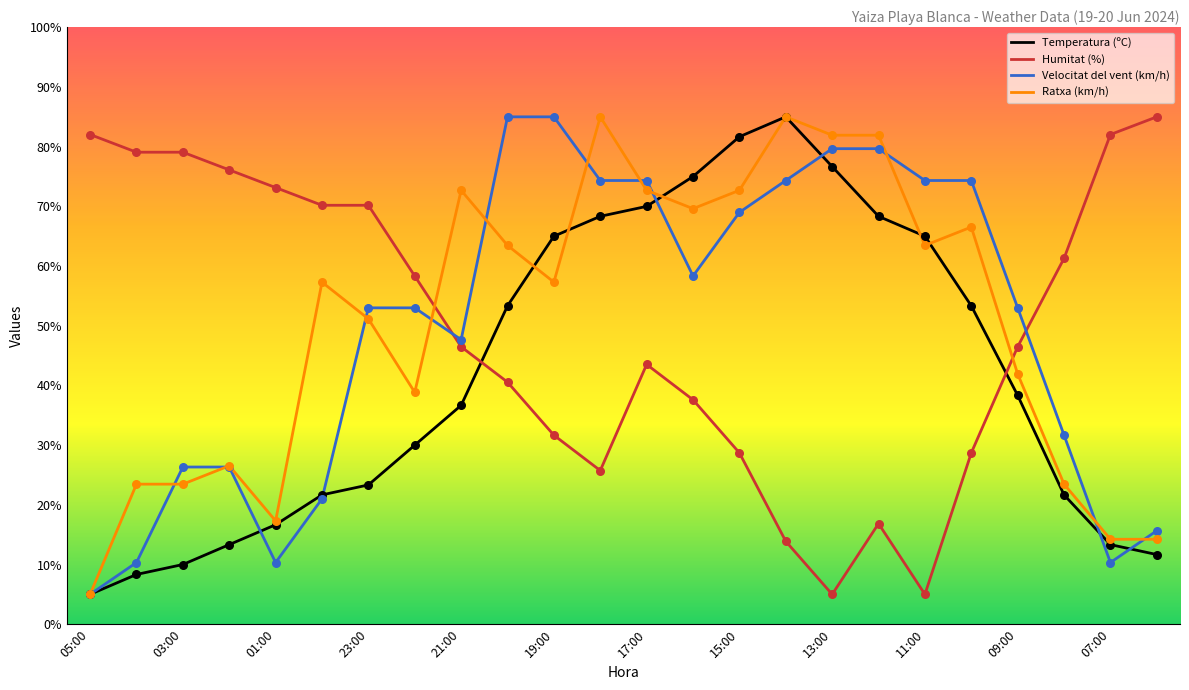

True or false: Ratxa (km/h) and Humitat (%) cross at least once.

True